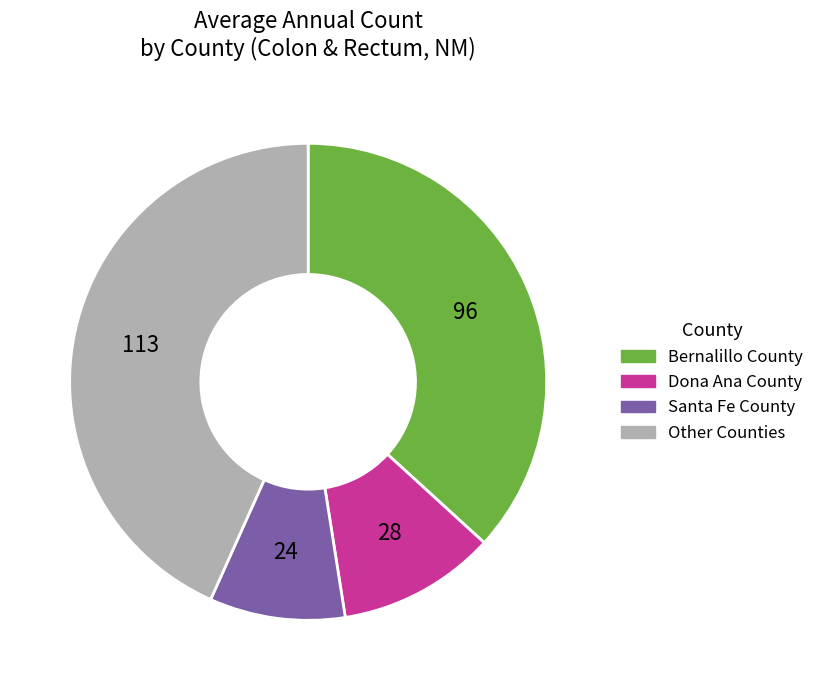

Is there any slice that represents more than half of the pie?

No